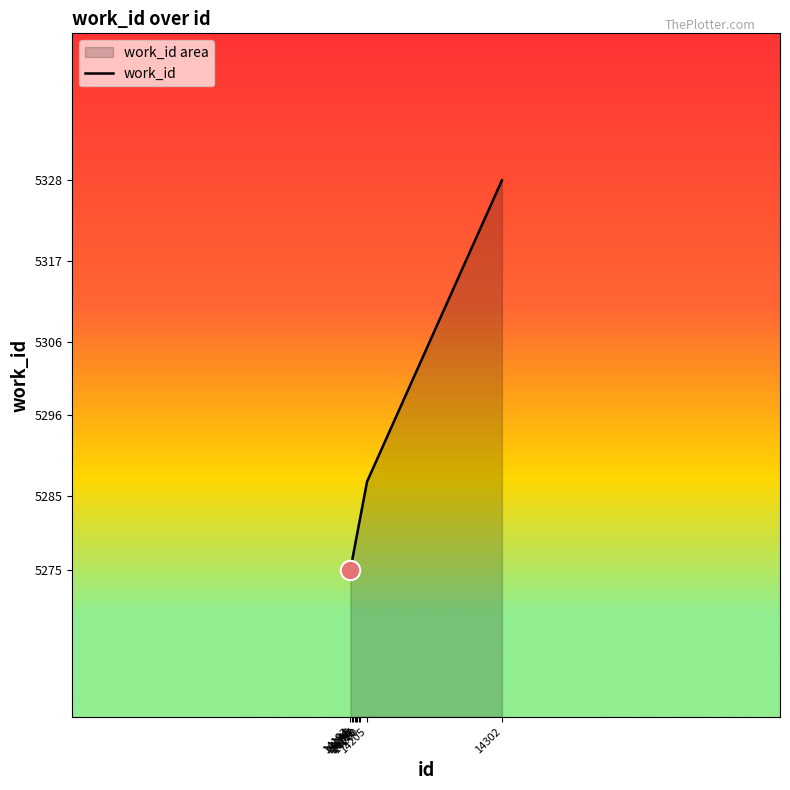

What is the difference between the second highest and minimum values?

12